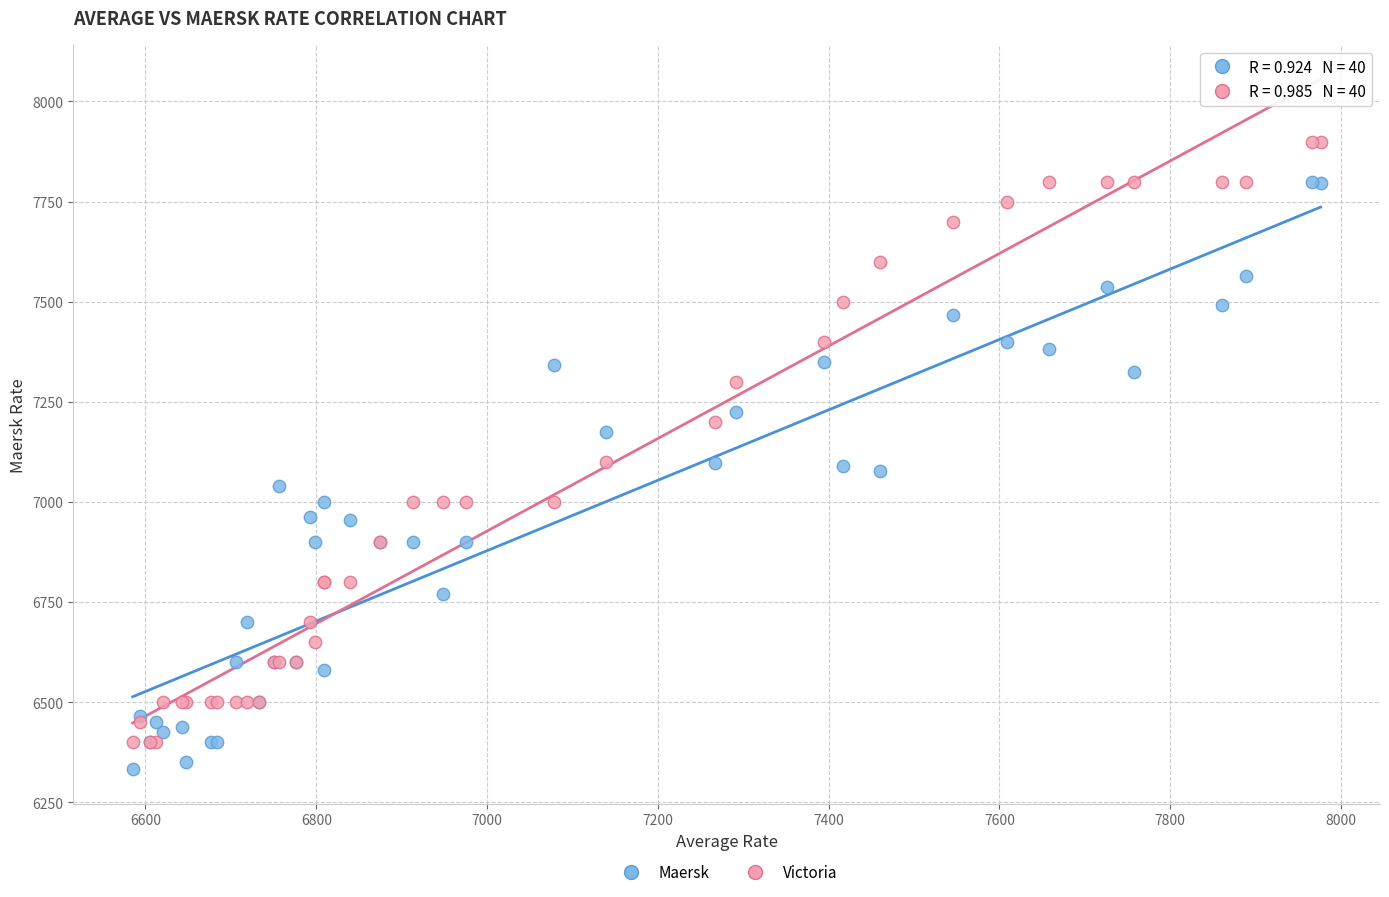

Which series reaches the minimum Y coordinate?

Maersk